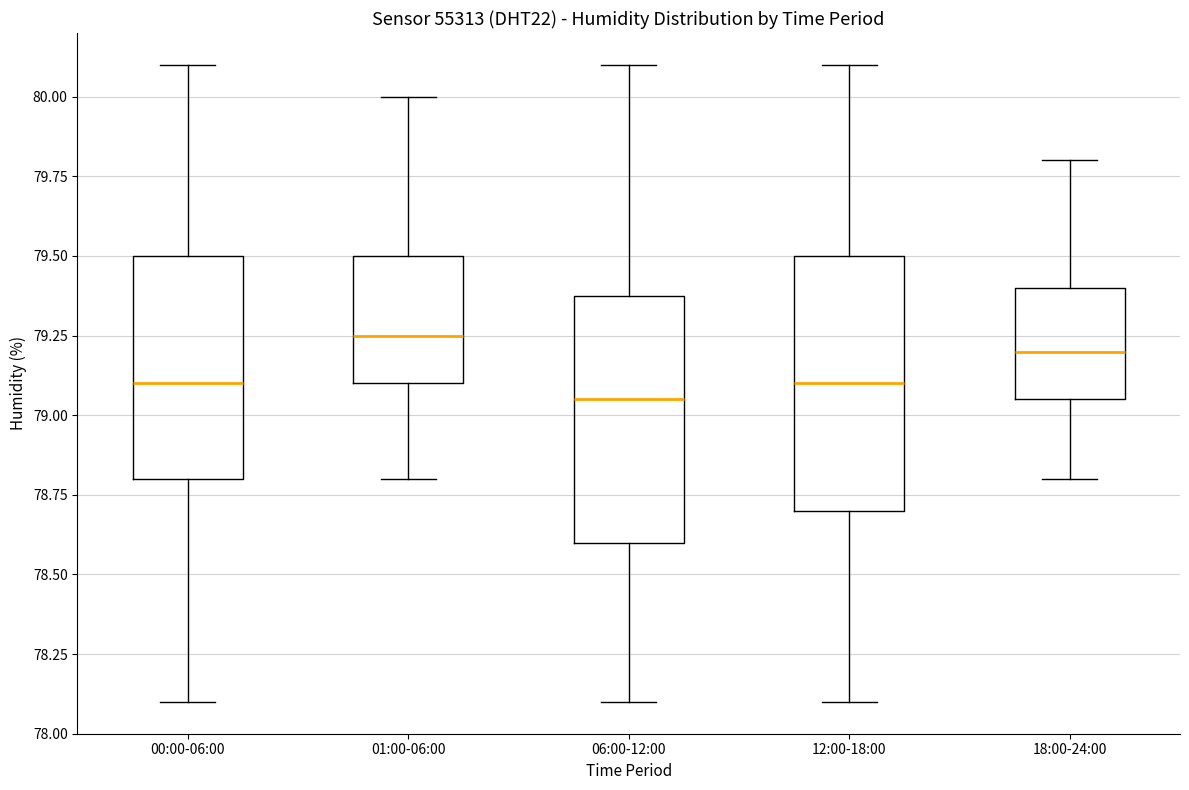

Reading left to right, read every box against the y-axis: the position of its median line, the range the box covers, and the ends of its whiskers. The values are not printed on the chart, so give them approximately, as read against the axis.

00:00-06:00: median 79.10, box 78.80 to 79.50, whiskers 78.10 to 80.10
01:00-06:00: median 79.25, box 79.10 to 79.50, whiskers 78.80 to 80.00
06:00-12:00: median 79.05, box 78.60 to 79.40, whiskers 78.10 to 80.10
12:00-18:00: median 79.10, box 78.70 to 79.50, whiskers 78.10 to 80.10
18:00-24:00: median 79.20, box 79.05 to 79.40, whiskers 78.80 to 79.80